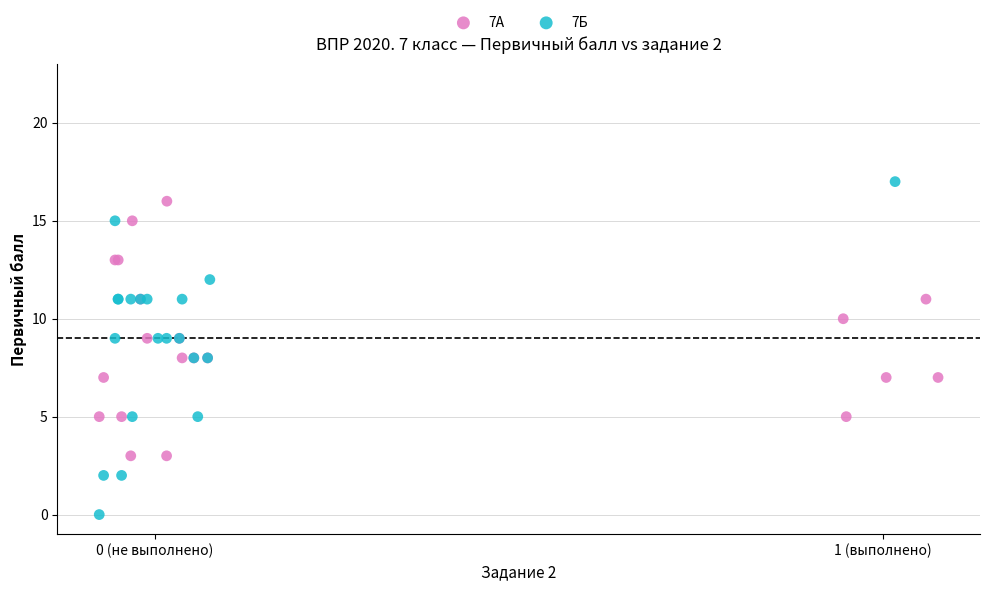

Which series reaches the minimum Y coordinate?

7Б